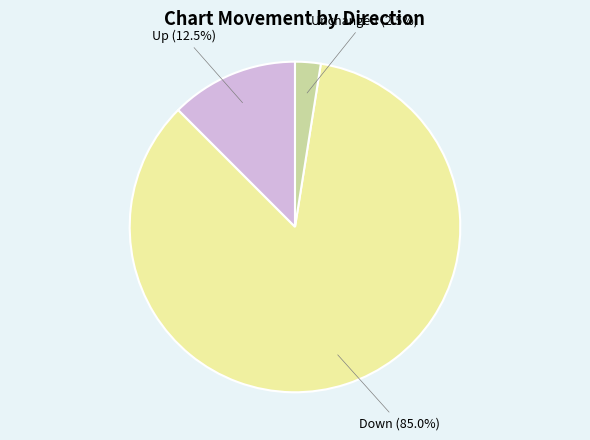

Does any single category account for the majority?

Yes